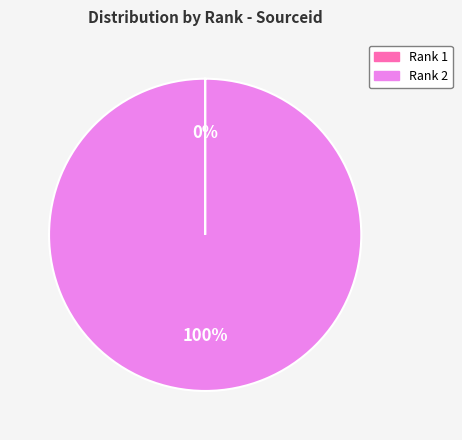

The Rank 2 slice represents 88% of the pie. True or false?

False